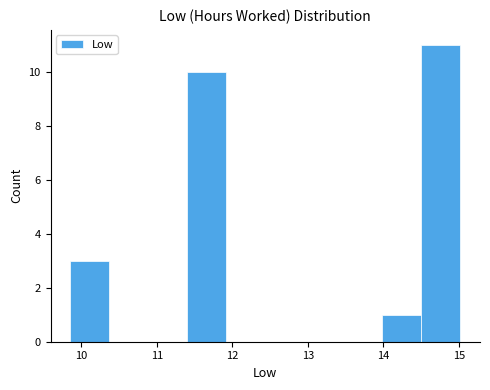

Reading left to right, transcribe this chart: for each bar, give the range it covers on the x-axis and its height. Neither the bar edges nor the heights are printed on the chart, so give them approximately, as read against the axes.

9.9 to 10.4: 3
10.4 to 10.9: 0
10.9 to 11.4: 0
11.4 to 11.9: 10
11.9 to 12.4: 0
12.4 to 13.0: 0
13.0 to 13.5: 0
13.5 to 14.0: 0
14.0 to 14.5: 1
14.5 to 15.0: 11